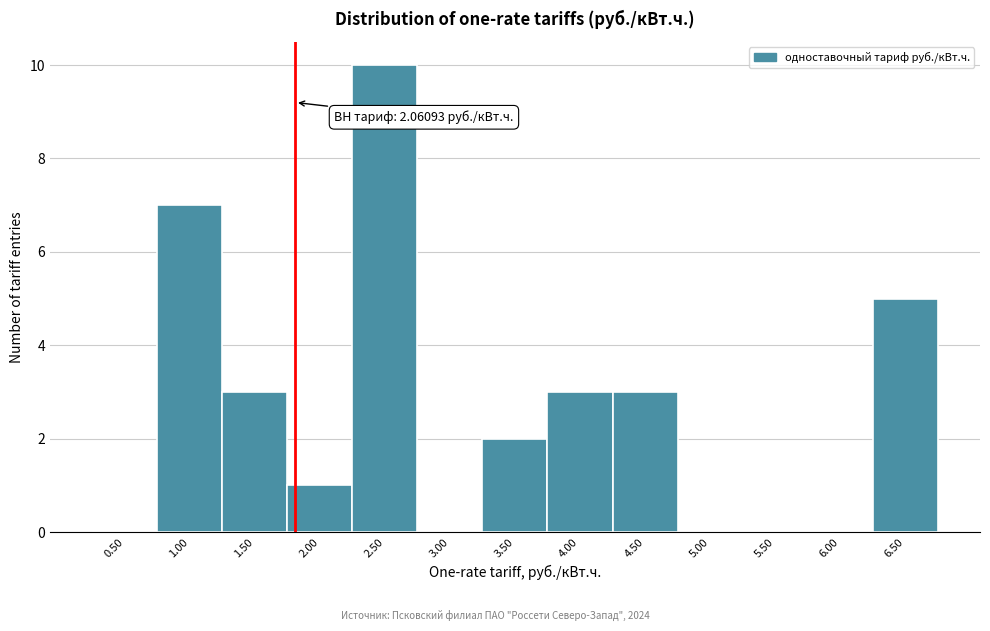

Reading left to right, what are all the values shown in this chart?

0.50=0	1.00=7	1.50=3	2.00=1	2.50=10	3.00=0	3.50=2	4.00=3	4.50=3	5.00=0	5.50=0	6.00=0	6.50=5